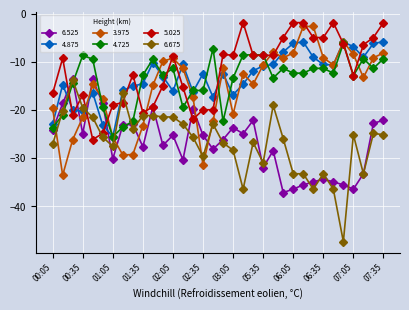

What is the minimum value for 3.975?

-33.5